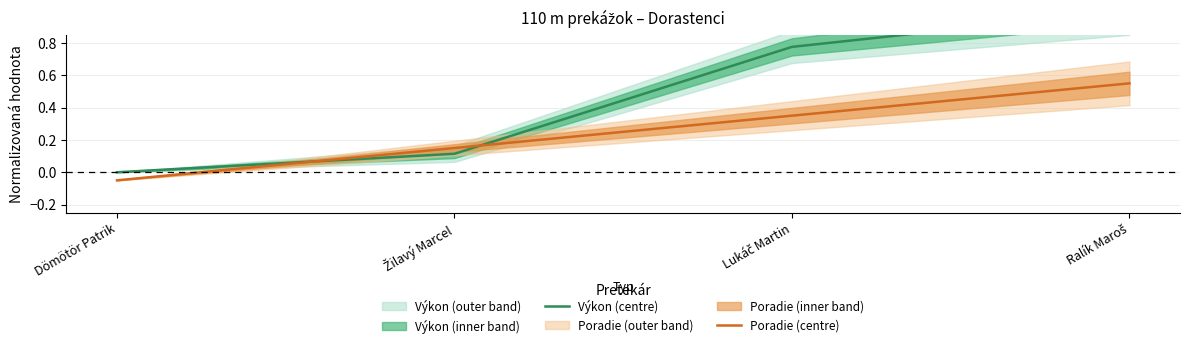

At how many categories does at least one series exceed 0?

3